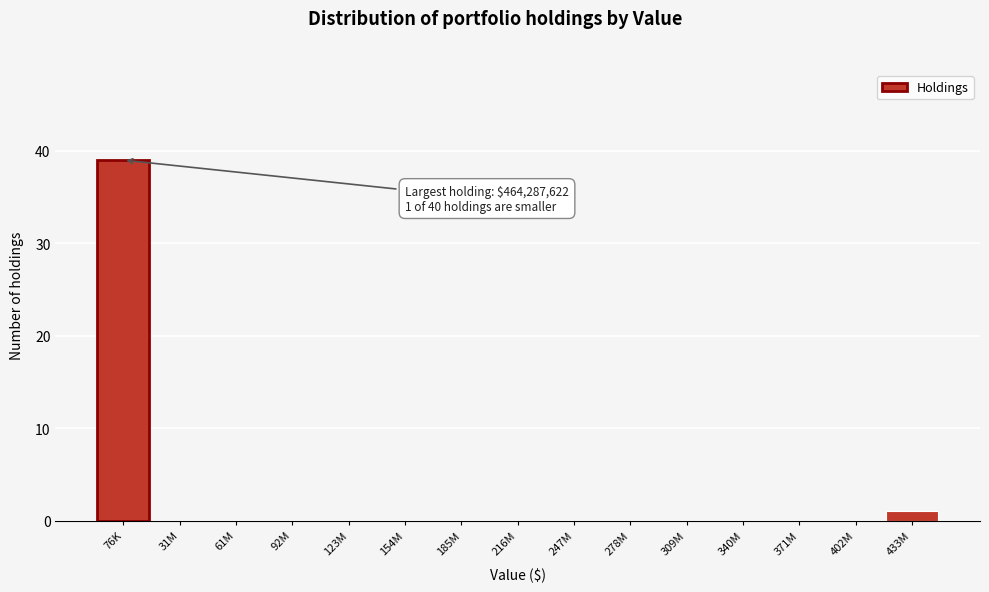

Reading right to left, list all the values displayed in this chart.

433M=1	402M=0	371M=0	340M=0	309M=0	278M=0	247M=0	216M=0	185M=0	154M=0	123M=0	92M=0	61M=0	31M=0	76K=39